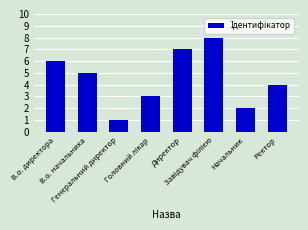

What is the approximate value at Ректор?

4